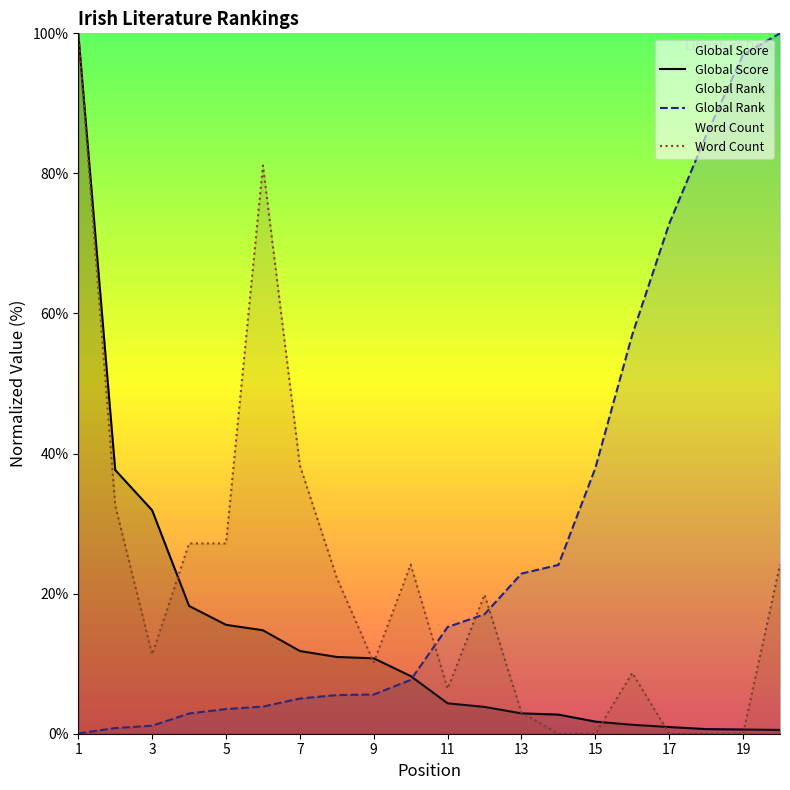

True or false: Global Score has more than 0 interior local peaks.

False